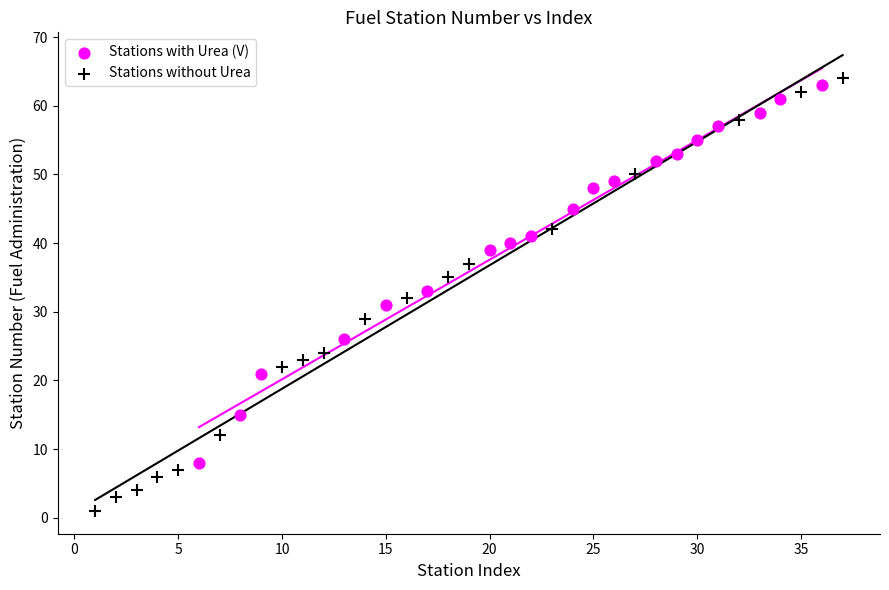

Which series has the largest Y range (max minus min)?

Stations without Urea